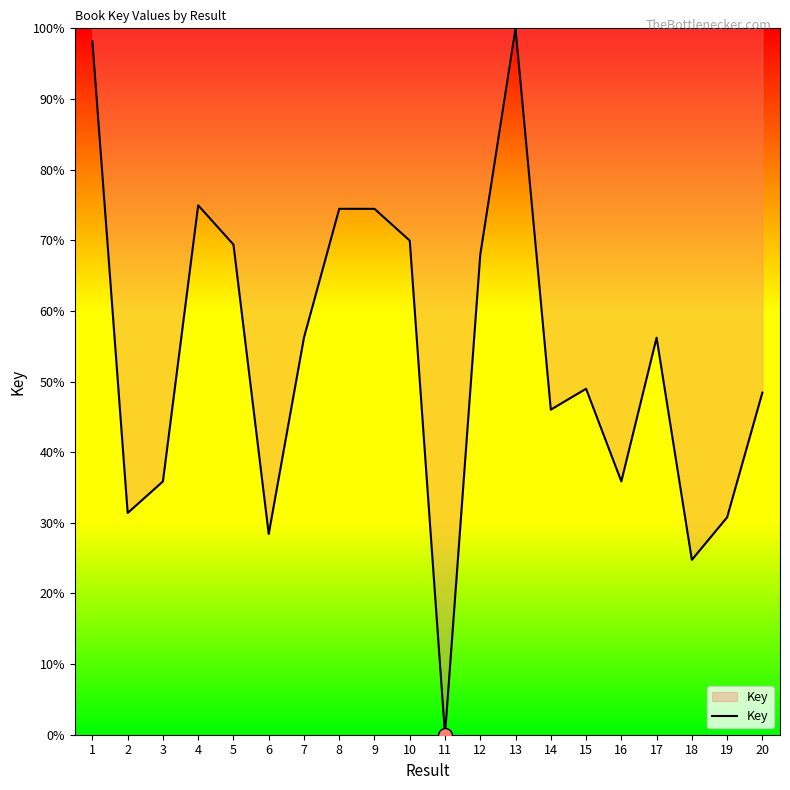

Count the number of data series in this chart.

1